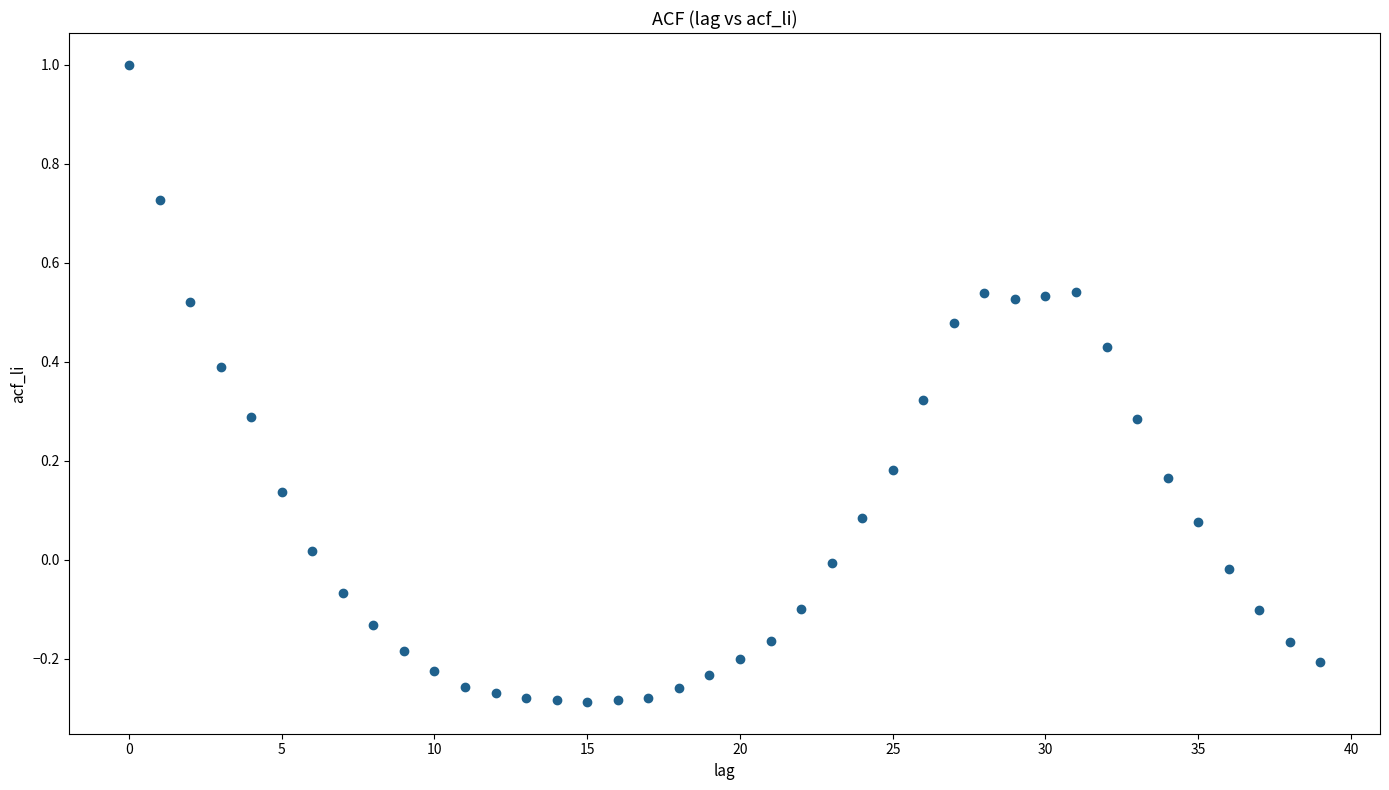

What is the range of Y values (max minus min)?

1.3